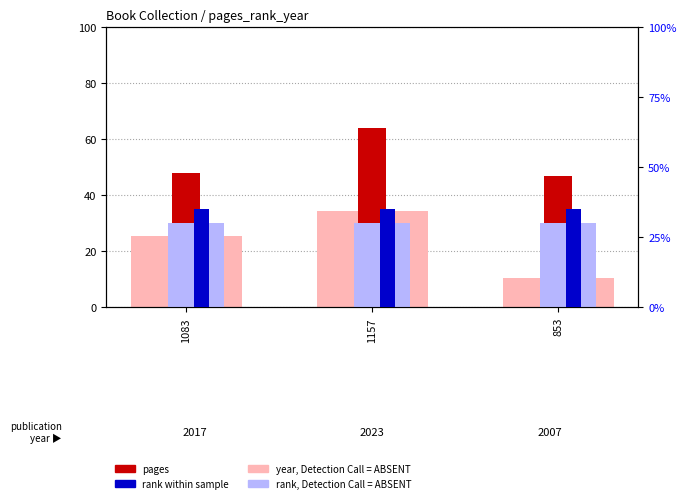

What is the total value across all series at 853?

122.5